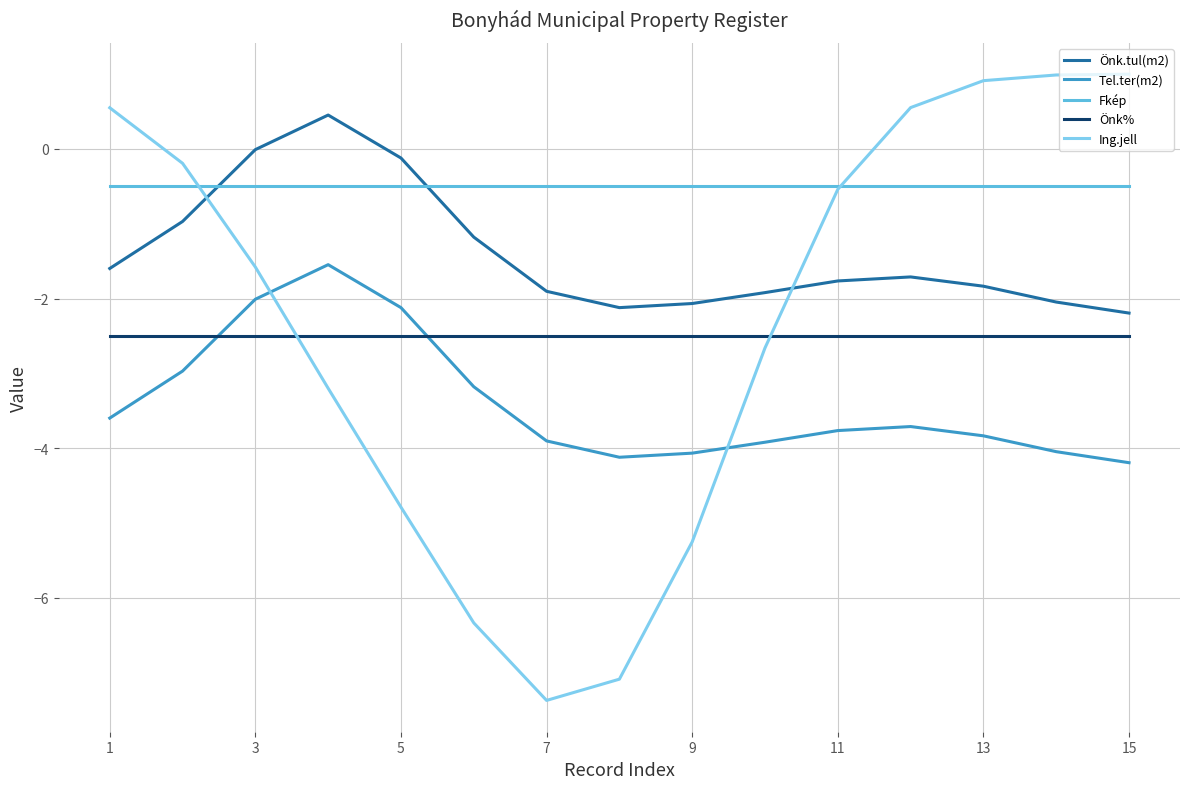

Which series has the widest spread of values?

Ing.jell